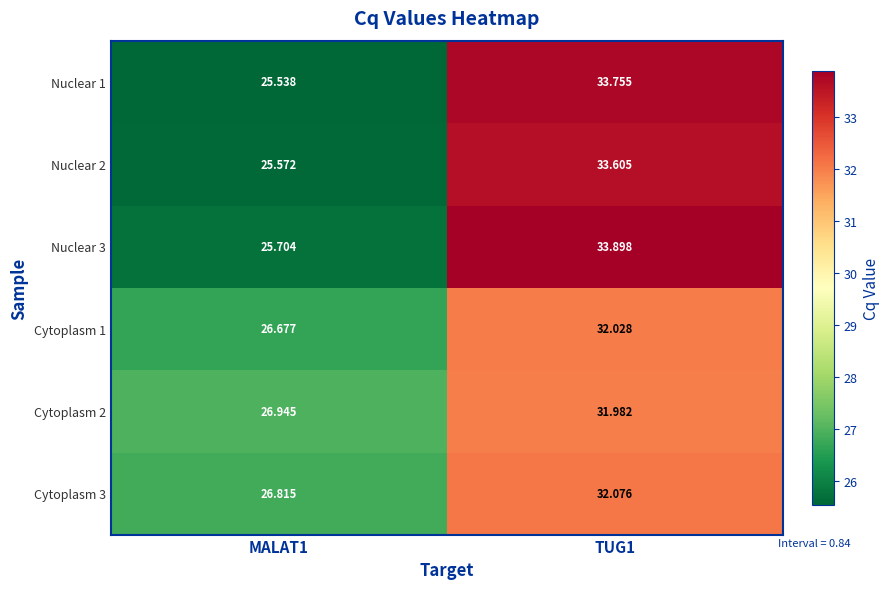

Is the value of Nuclear 2 at TUG1 greater than the value of Cytoplasm 1 at MALAT1?

Yes